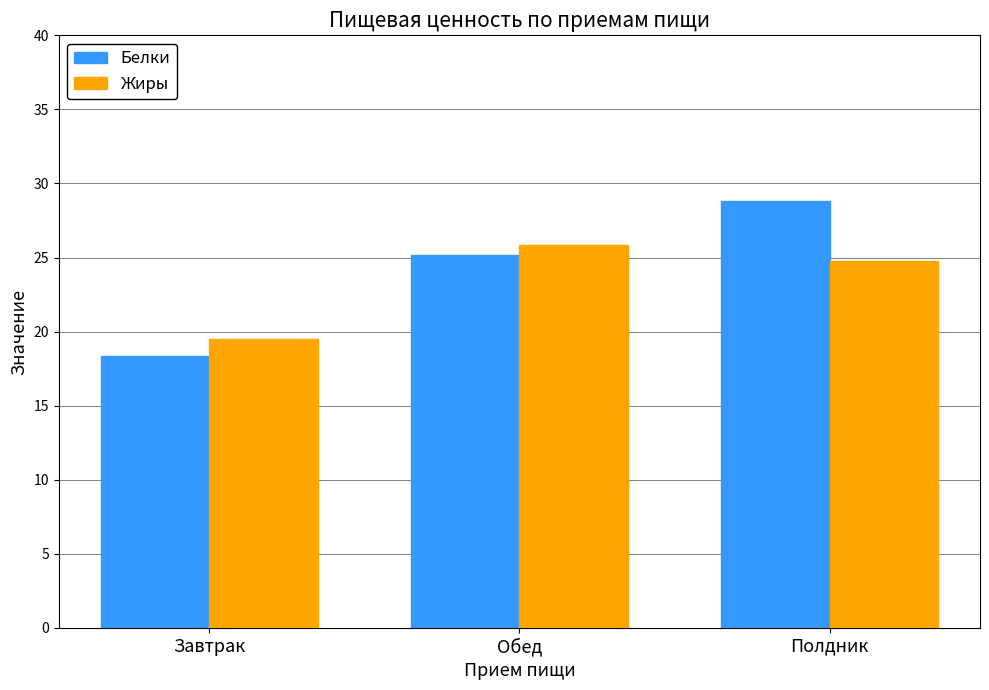

What is the minimum value for Белки?

18.4